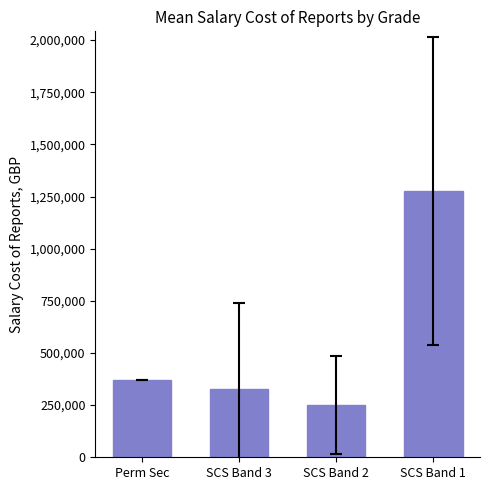

Reading right to left, extract all data points from this chart.

1276196.2	250784.8	326858.0	368819.0